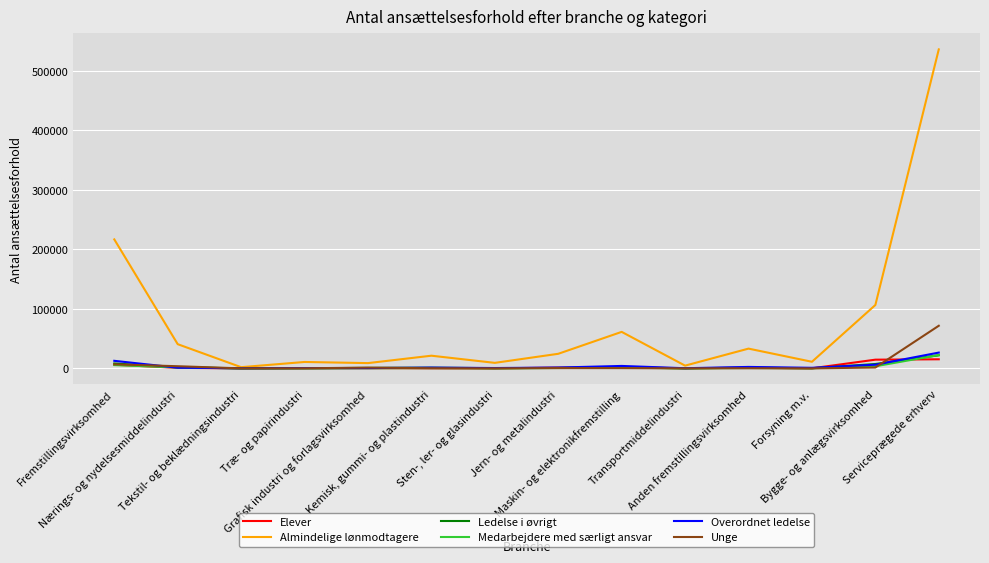

Which series has the largest total across all categories?

Almindelige lønmodtagere